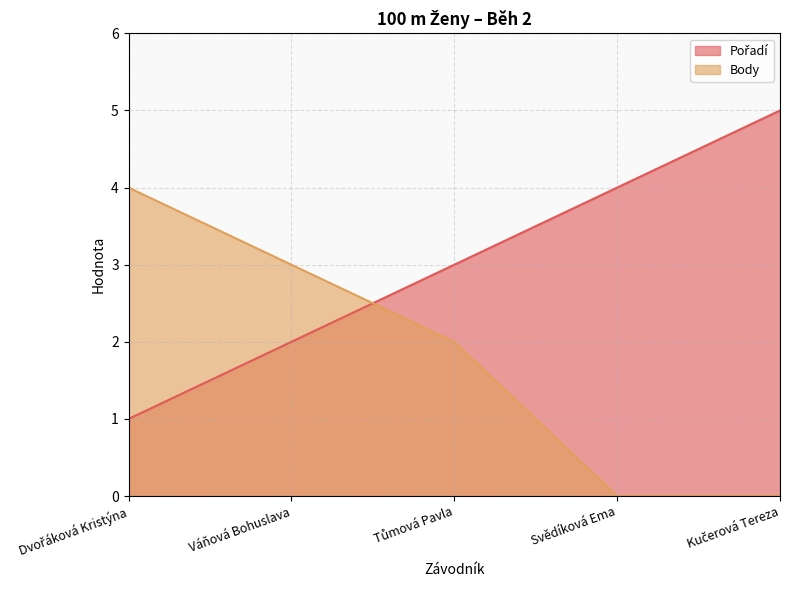

What is the difference between the maximum and second lowest values in the Pořadí series?

3